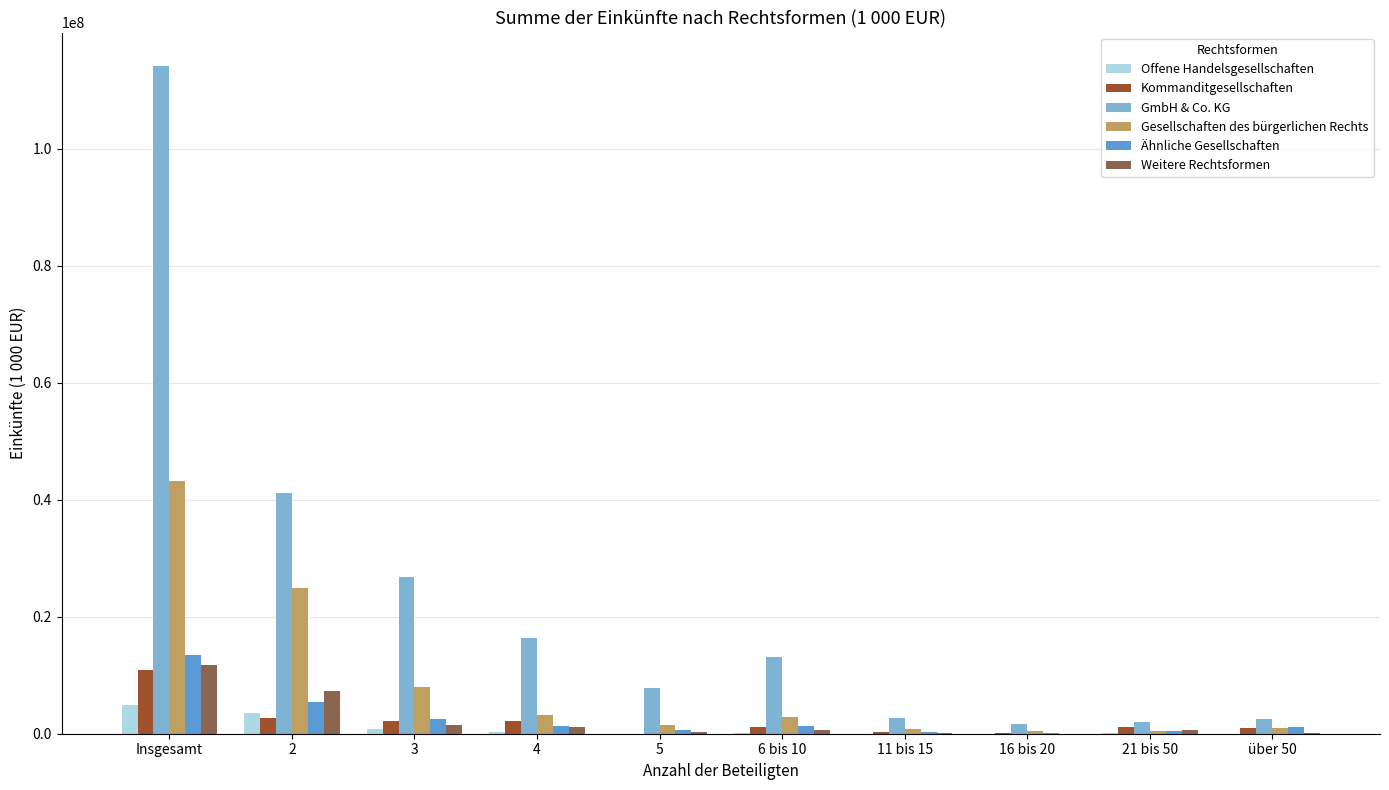

Are the bars horizontal?

No